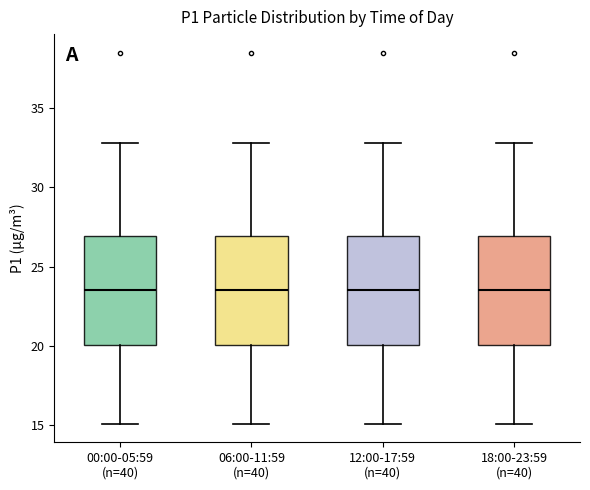

Reading left to right, read every box against the y-axis: the position of its median line, the range the box covers, and the ends of its whiskers. The values are not printed on the chart, so give them approximately, as read against the axis.

00:00-05:59 (n=40): median 23.5, box 20.0 to 27.0, whiskers 15.0 to 33.0
06:00-11:59 (n=40): median 23.5, box 20.0 to 27.0, whiskers 15.0 to 33.0
12:00-17:59 (n=40): median 23.5, box 20.0 to 27.0, whiskers 15.0 to 33.0
18:00-23:59 (n=40): median 23.5, box 20.0 to 27.0, whiskers 15.0 to 33.0